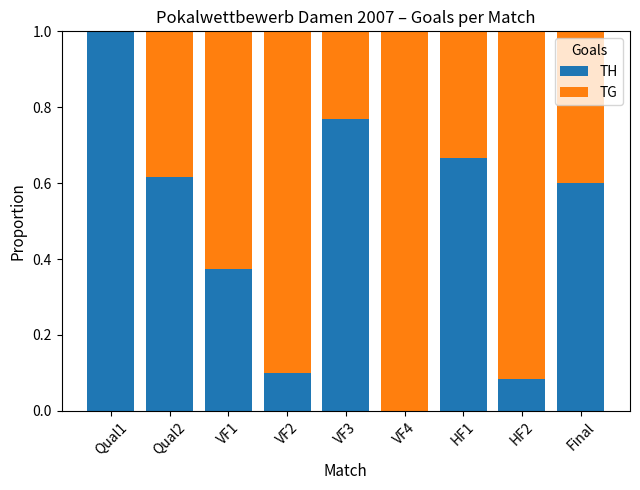

What is the sum of the TH values at HF2 and VF1?

0.5